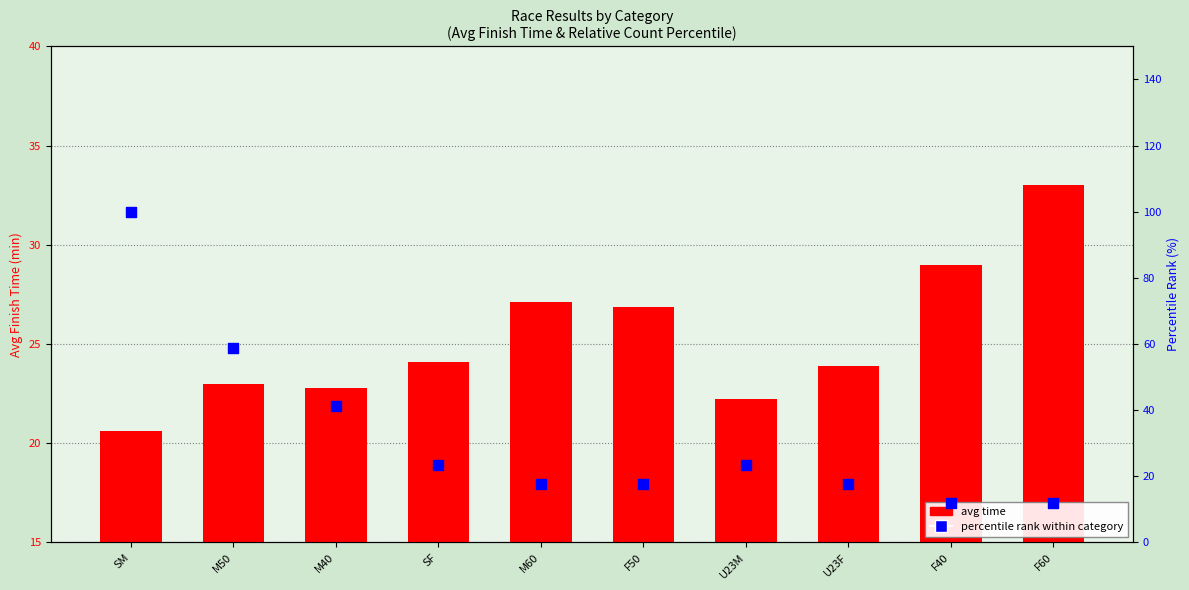

Which series reaches the minimum Y coordinate?

percentile rank within category